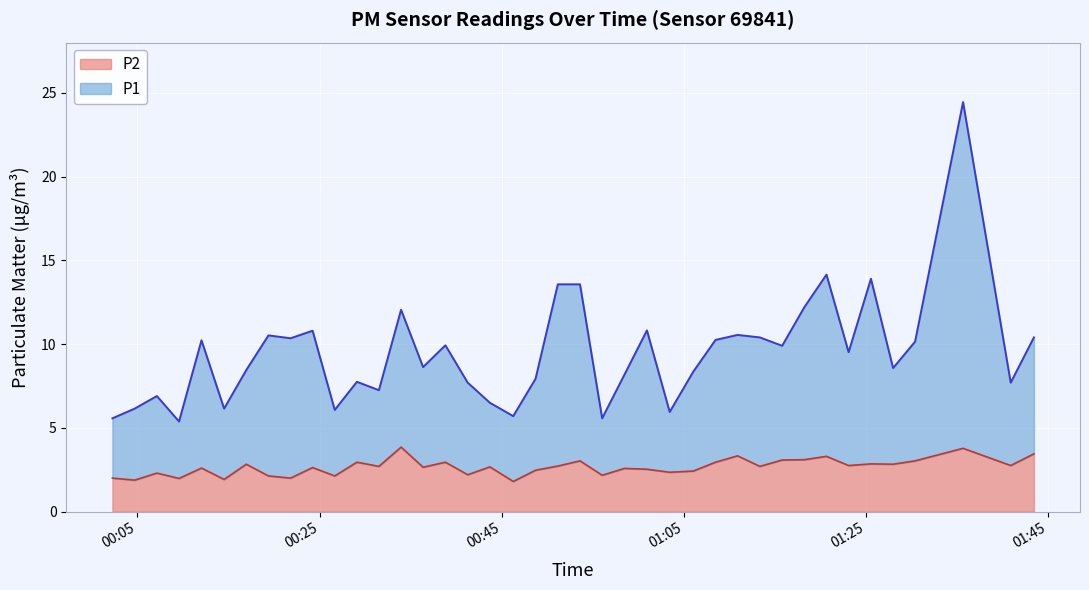

In P1, how many points are lower than both neighbors (excluding endpoints)?

13